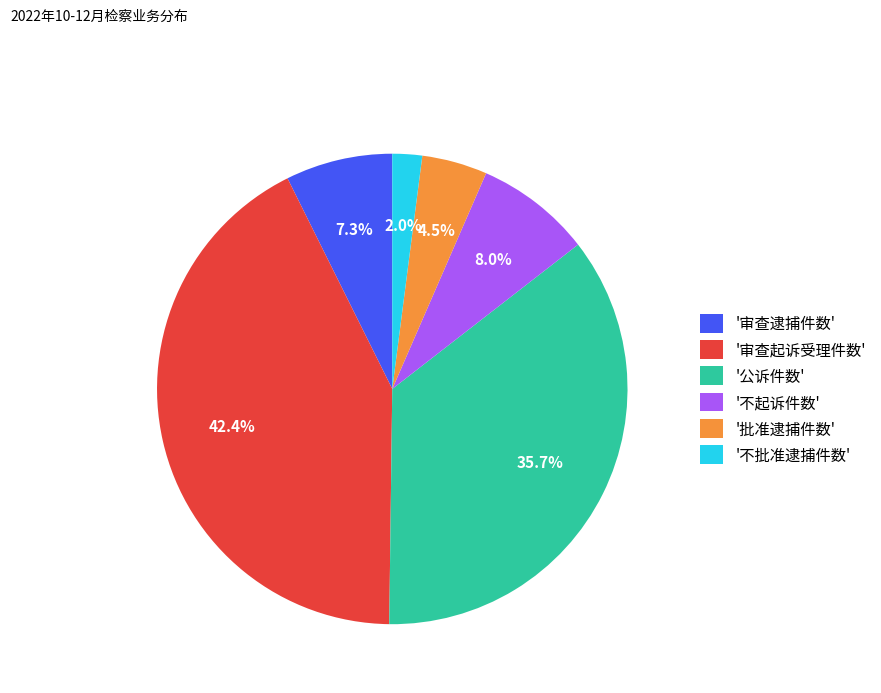

Which slice is the smallest?

'不批准逮捕件数'